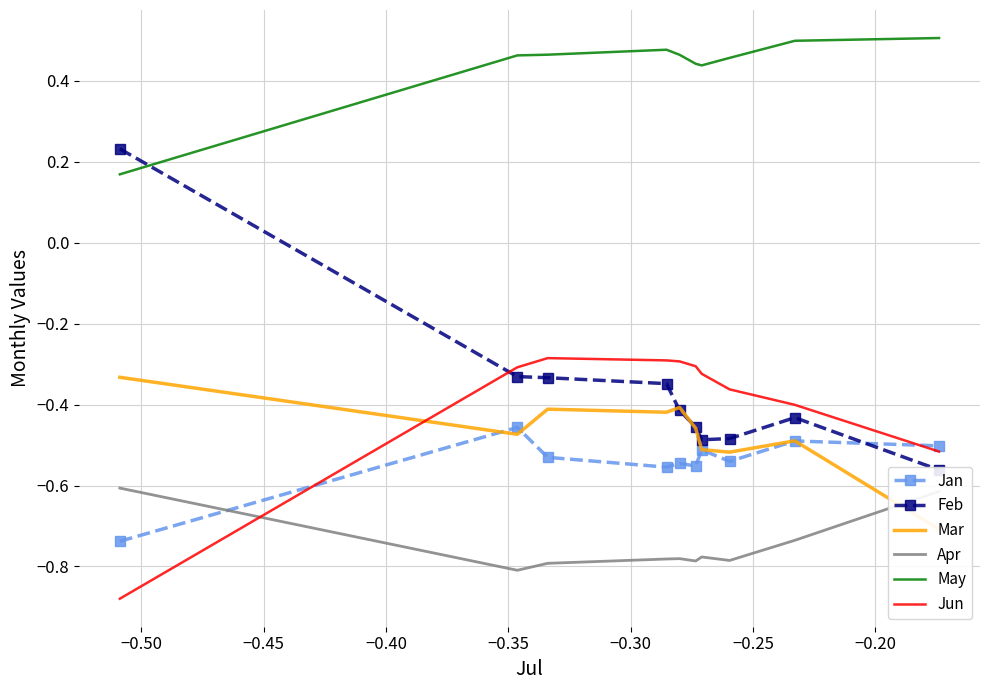

Which series has the widest spread of values?

Feb